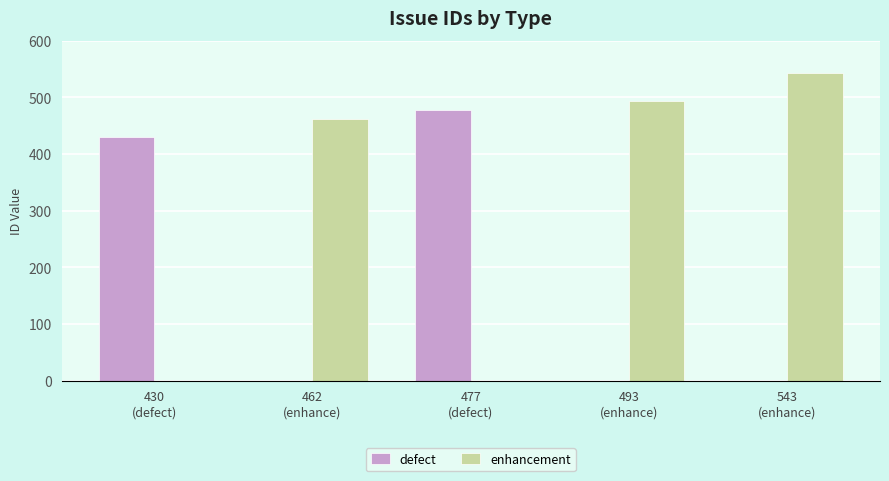

What is the sum of all enhancement values?

1498